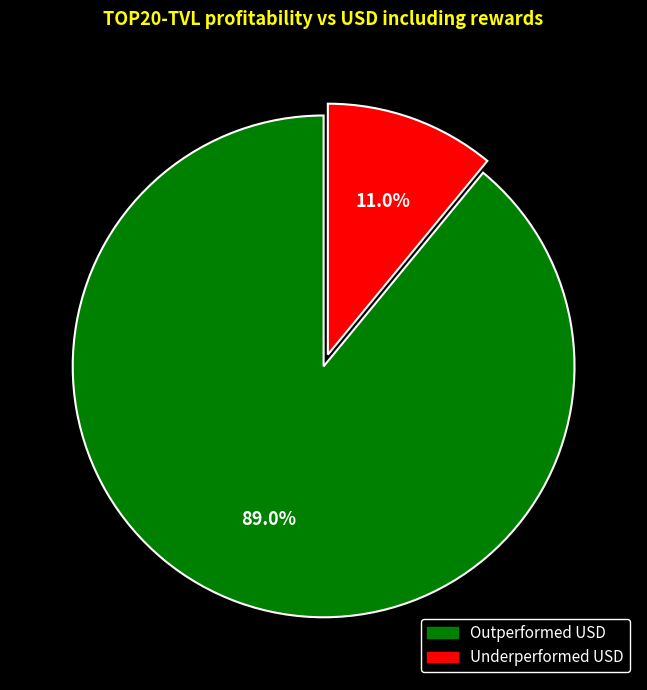

Which slice is the smallest?

Underperformed USD